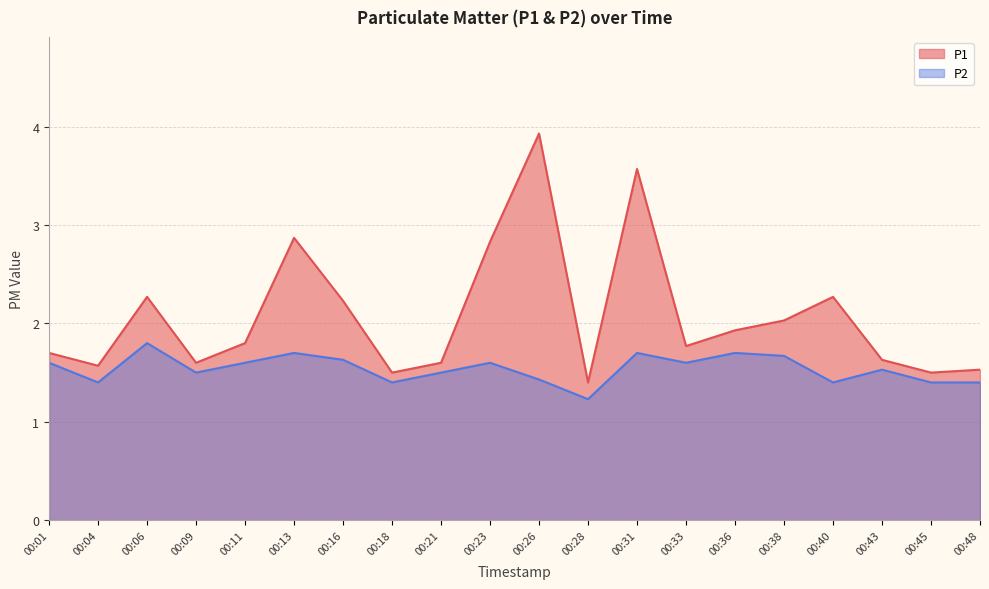

What is the value of the P1 point at the 17th from the left?

2.3